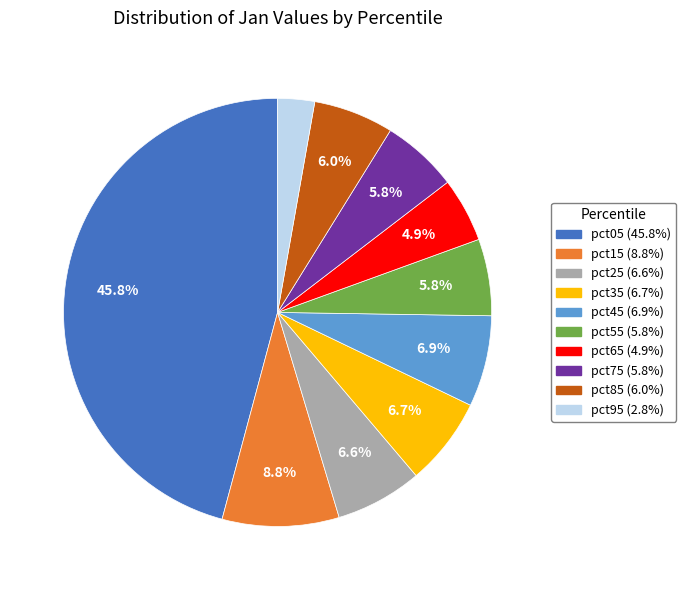

Does any single category account for the majority?

No